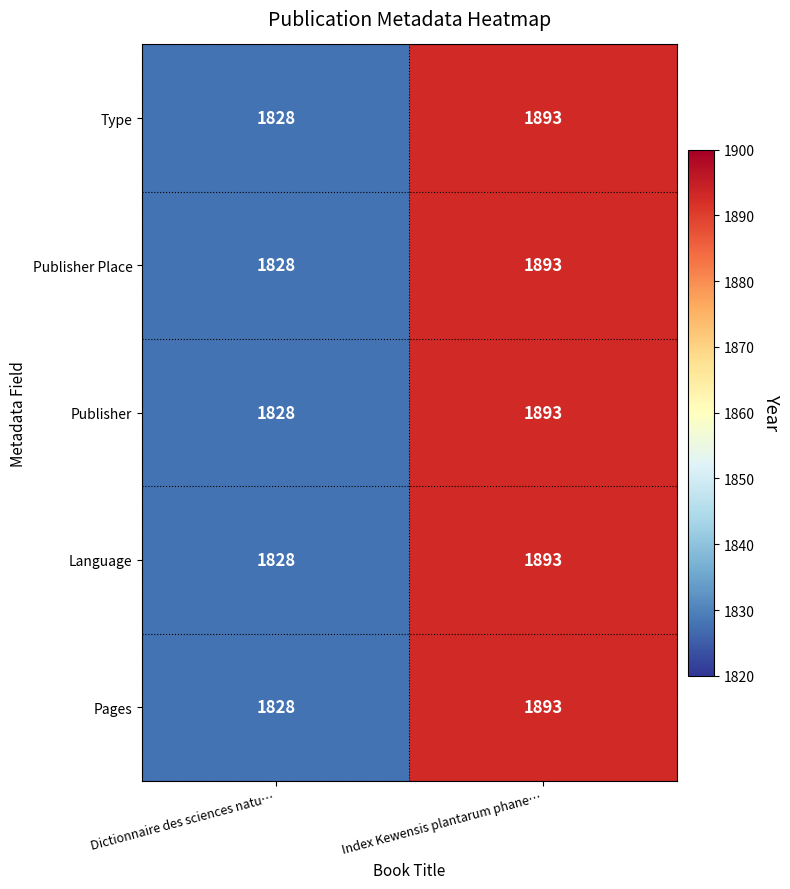

Reading left to right, transcribe all the data shown in this chart.

Type: 1828	1893
Publisher Place: 1828	1893
Publisher: 1828	1893
Language: 1828	1893
Pages: 1828	1893